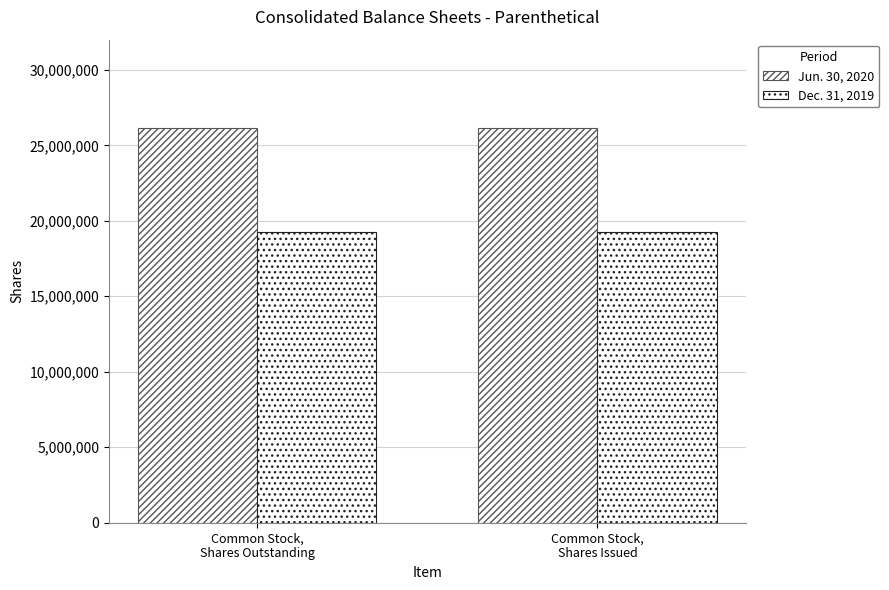

Rank the categories by Jun. 30, 2020 value from highest to lowest.

Common Stock,
Shares Outstanding, Common Stock,
Shares Issued